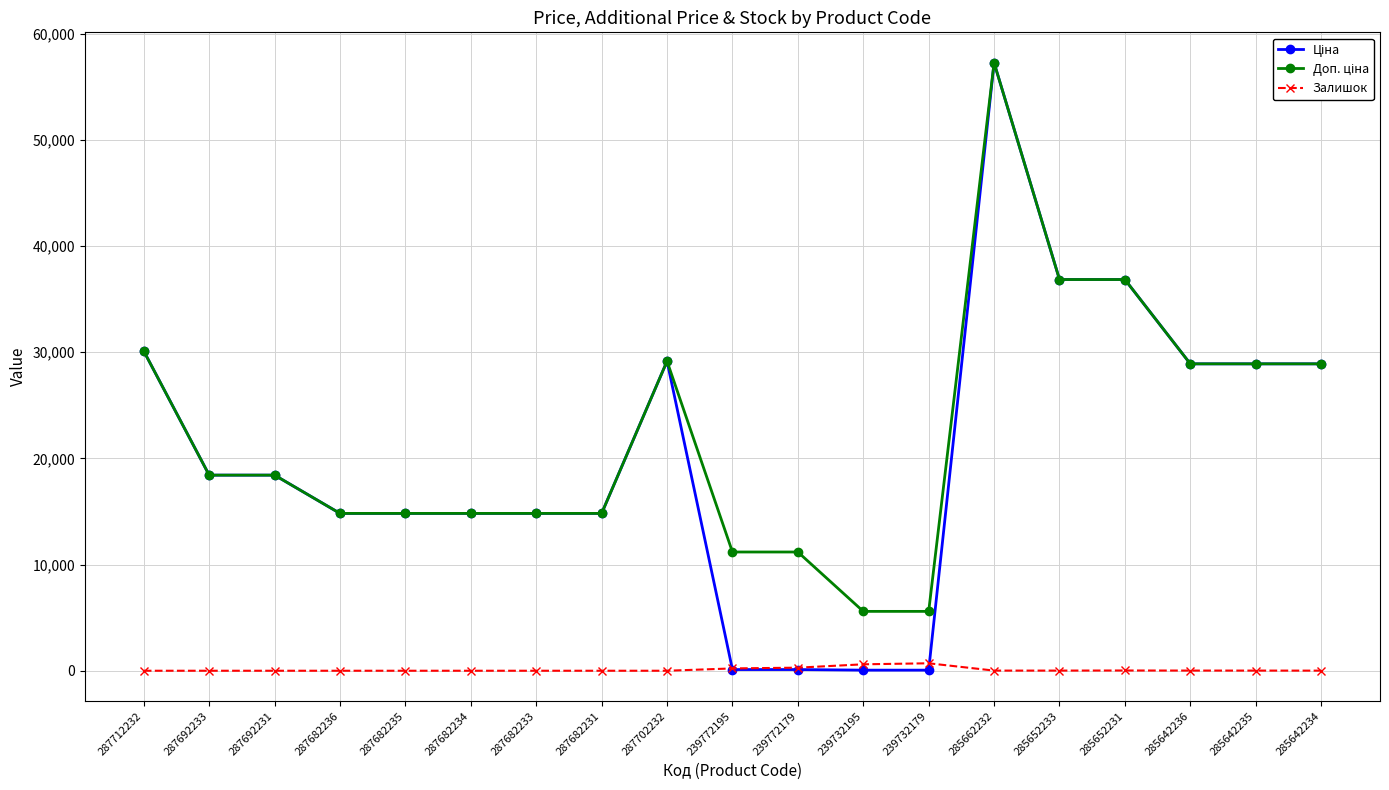

At which category is the sum across all series the highest?

285662232